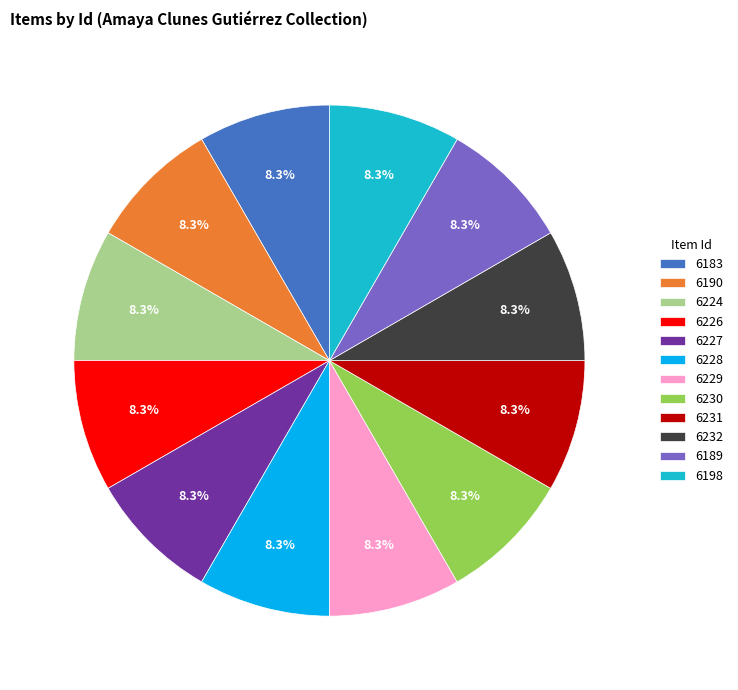

Count the number of slices in the pie.

12